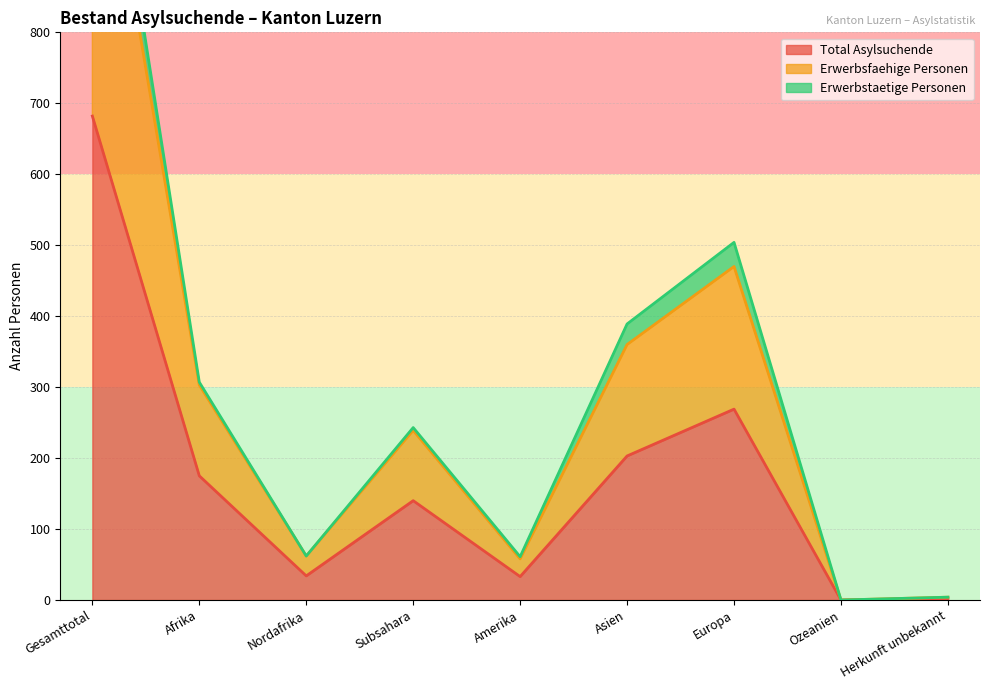

What is the average value of the Erwerbsfaehige Personen series?

299